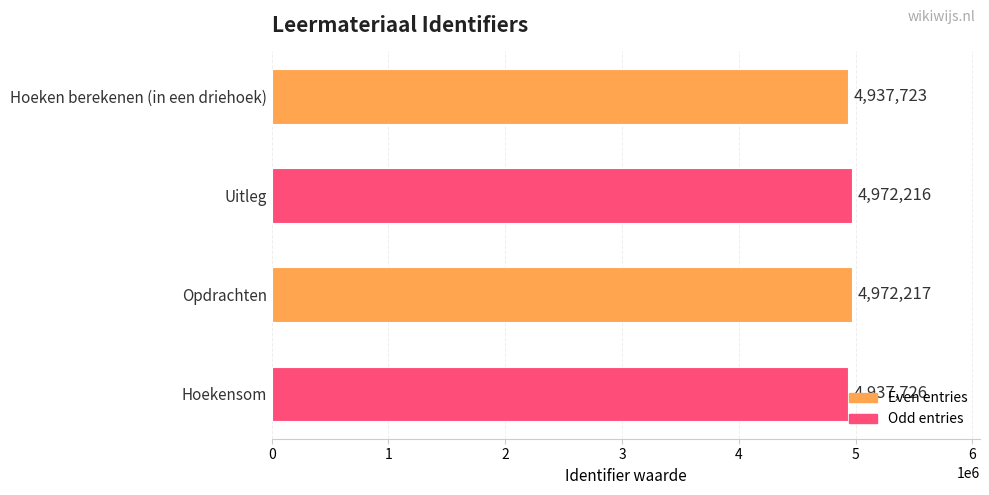

What is the change in value from Uitleg to Opdrachten?

+1